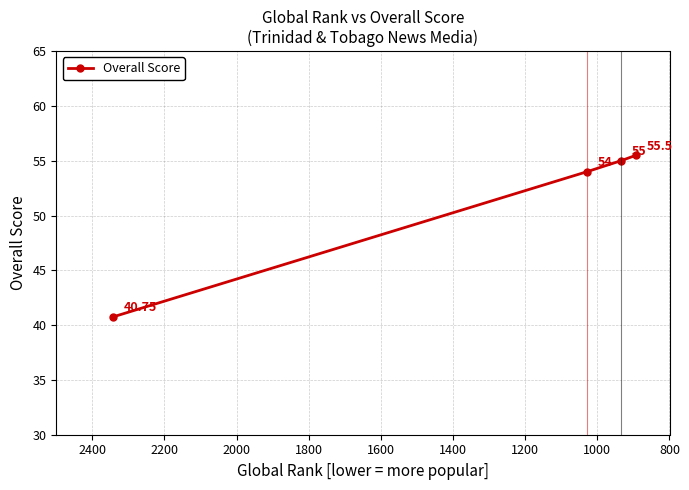

Reading left to right, extract all data points from this chart.

40.8	54.0	55.0	55.5